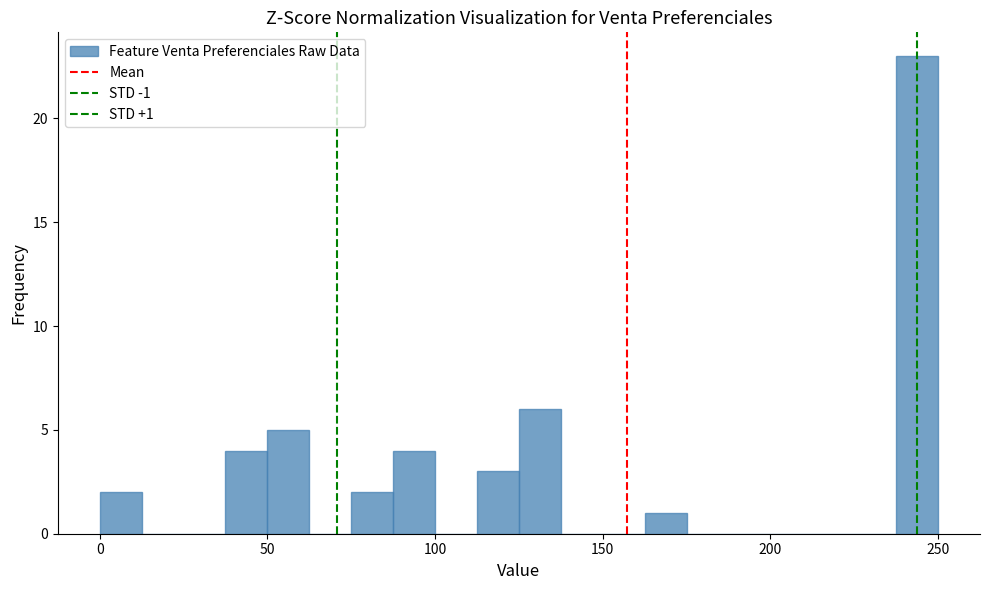

Around what value on the x-axis is the tallest bar? Give the approximate position of its centre, as read against the axis.

245